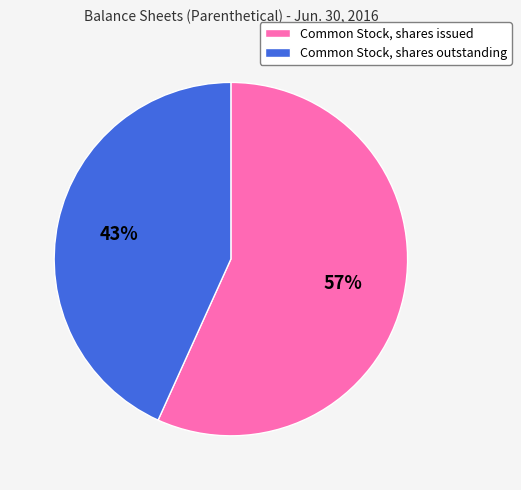

True or false: Common Stock, shares issued accounts for 57% of the total.

True